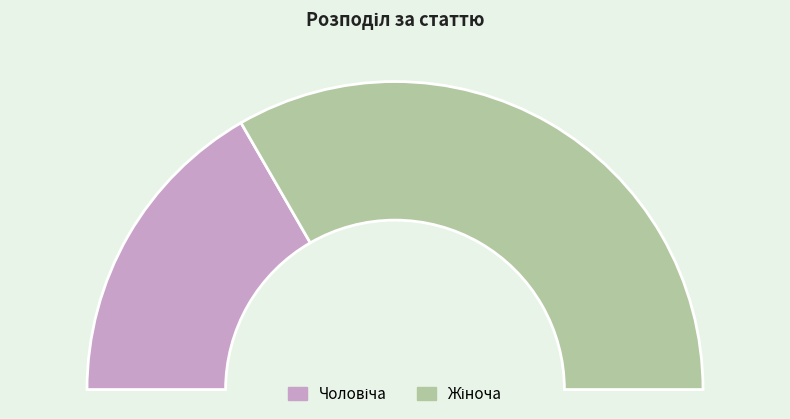

Combined, do Жіноча and Чоловіча account for over 50%?

Yes